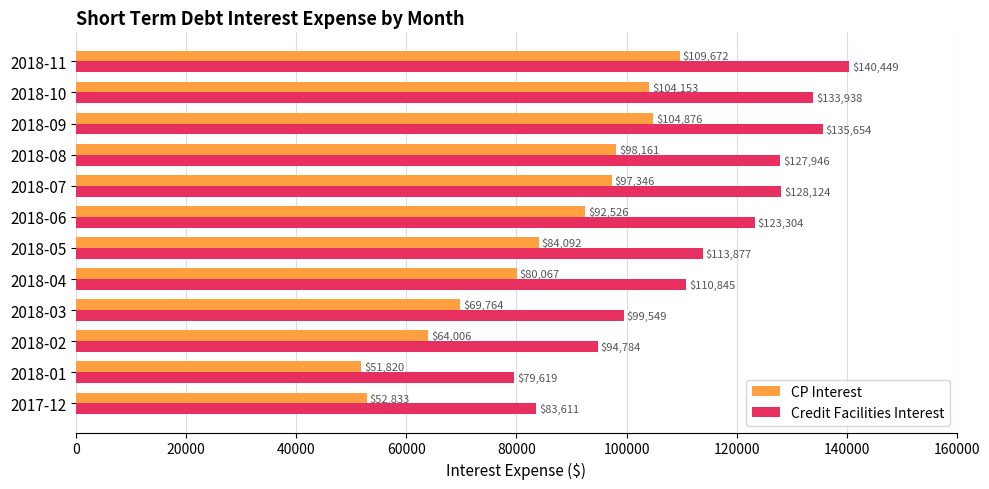

How many data points does each series have?

12